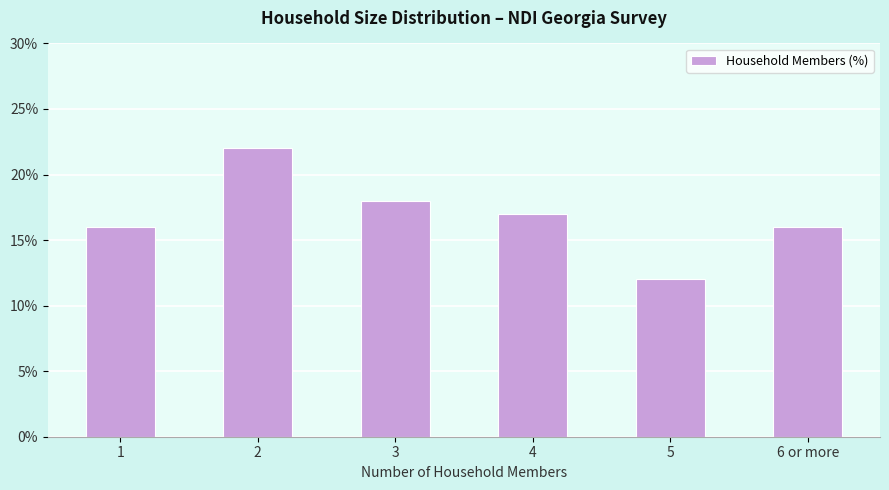

Count the values in the range 16 to 18.

4